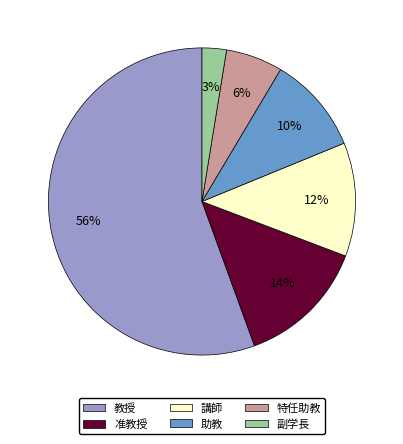

Which slice is the largest?

教授